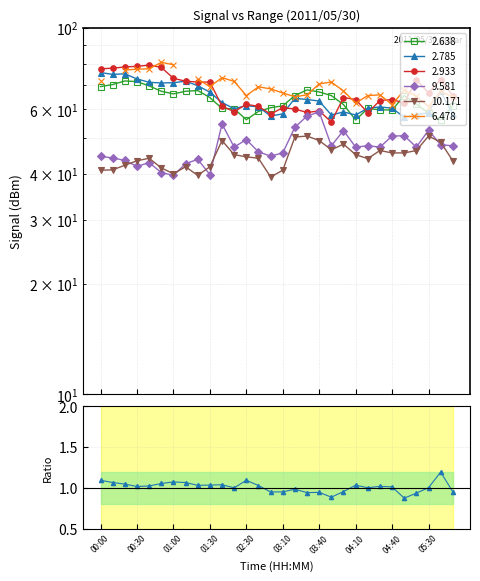

Reading left to right, what are all the values shown in this chart?

1.1	1.1	1.0	1.0	1.0	1.1	1.1	1.1	1.0	1.0	1.0	1.0	1.1	1.0	0.9	1.0	1.0	0.9	0.9	0.9	1.0	1.0	1.0	1.0	1.0	0.9	0.9	1.0	1.2	1.0